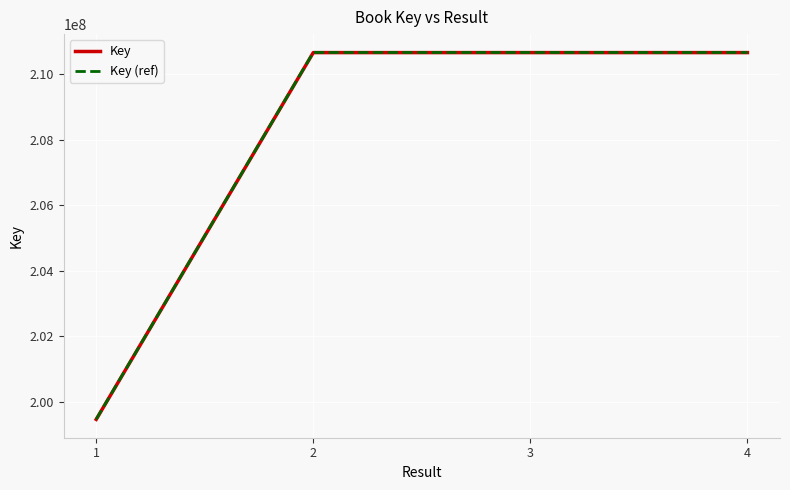

The value of Key (ref) at 3 is 342843370.8. True or false?

False